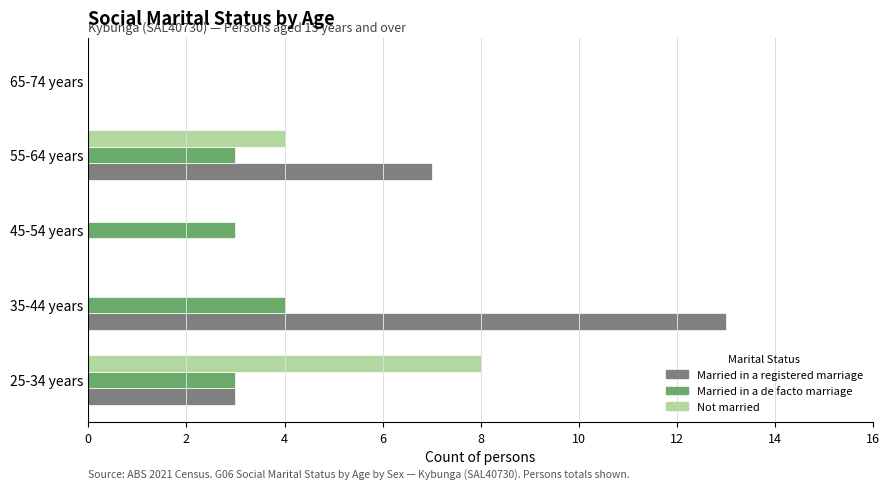

The value of Not married at 55-64 years is 4. True or false?

True